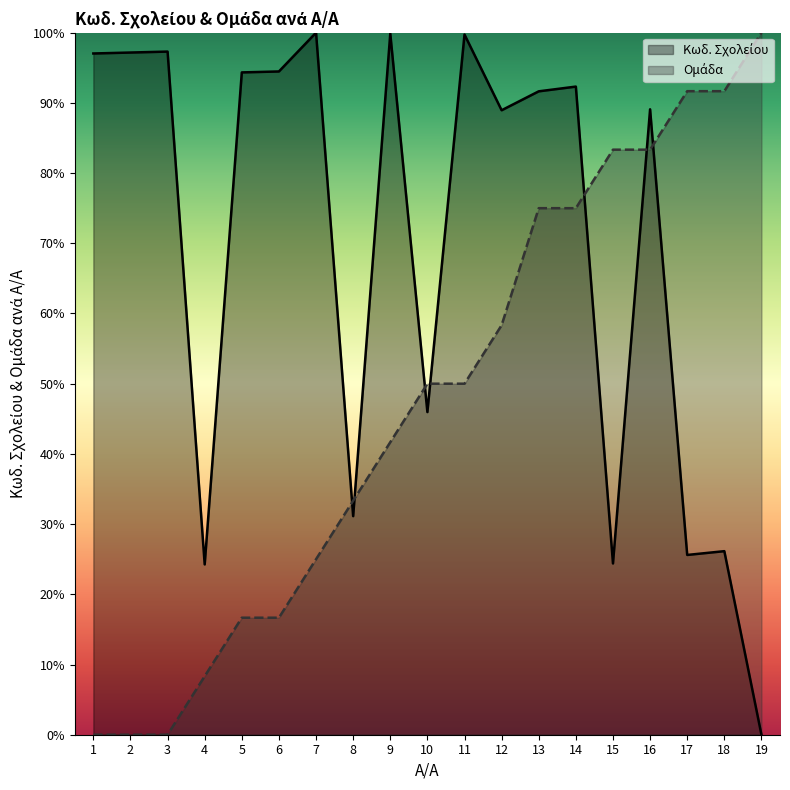

True or false: Ομάδα has a value of 41.7 at 9.

True